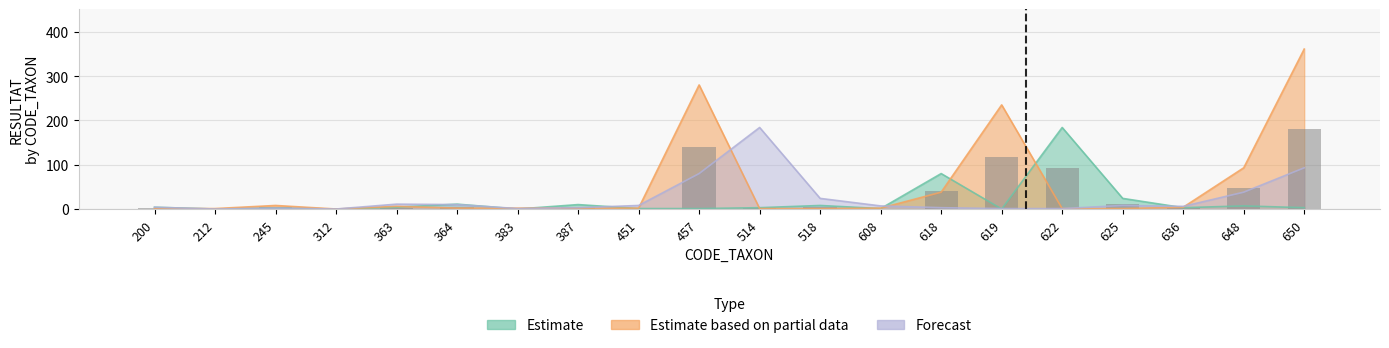

Which has a higher value, 451 or 212?

451